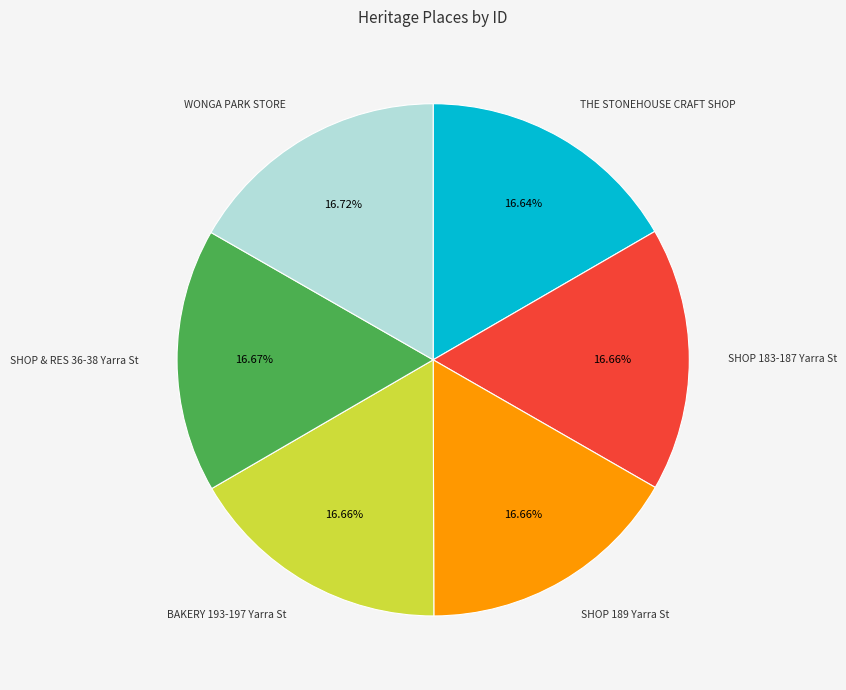

Is the sum of SHOP 189 Yarra St and WONGA PARK STORE greater than half?

No